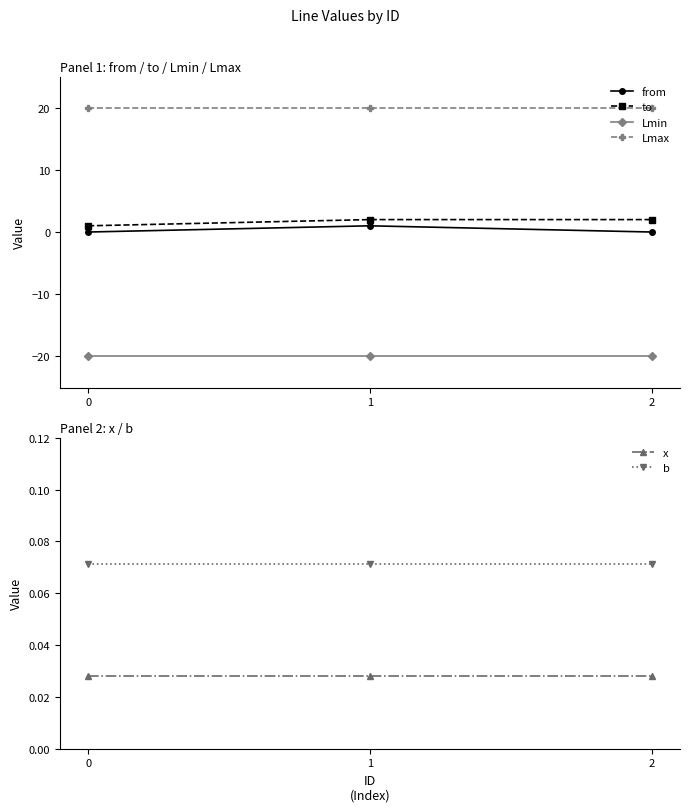

The x series shows 0.0 at 1. True or false?

False